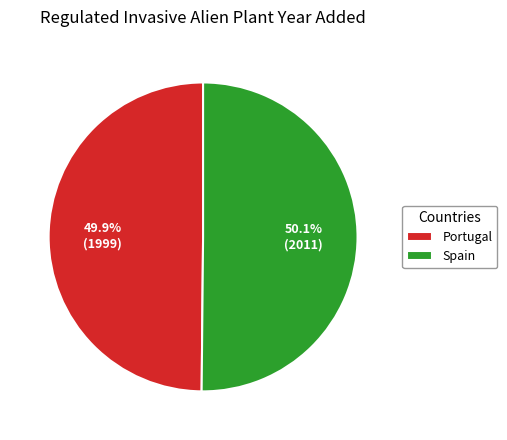

What is the total percentage of Spain and Portugal?

100.0%